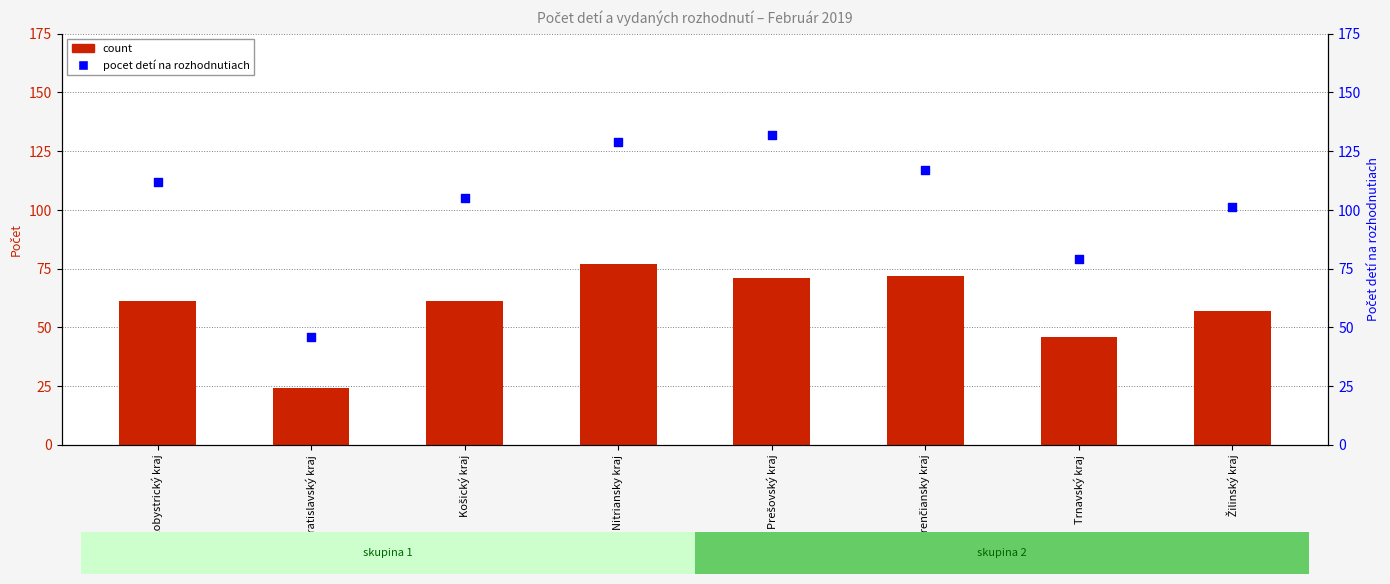

At how many categories does at least one series exceed 77?

7